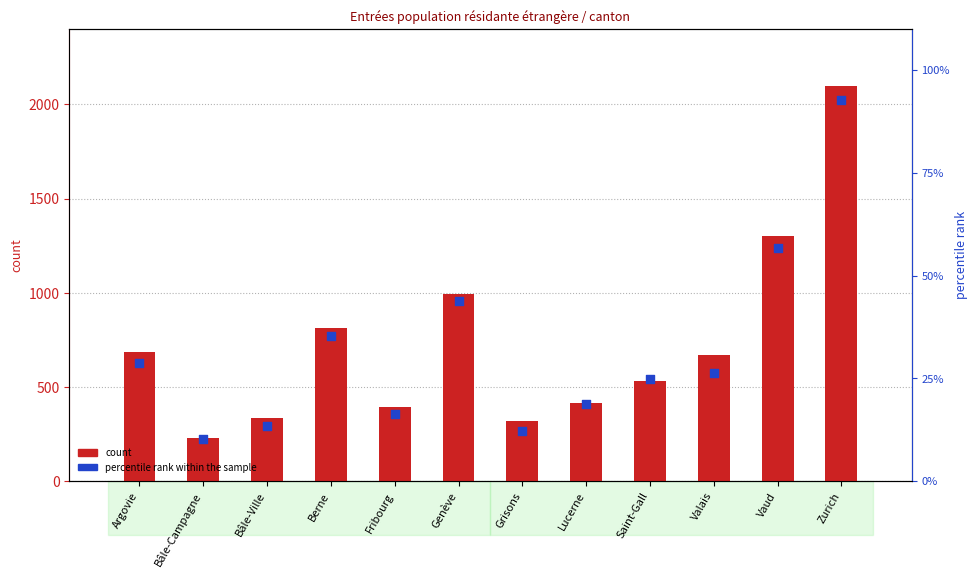

What are all the series names shown in the legend?

count, percentile rank within the sample